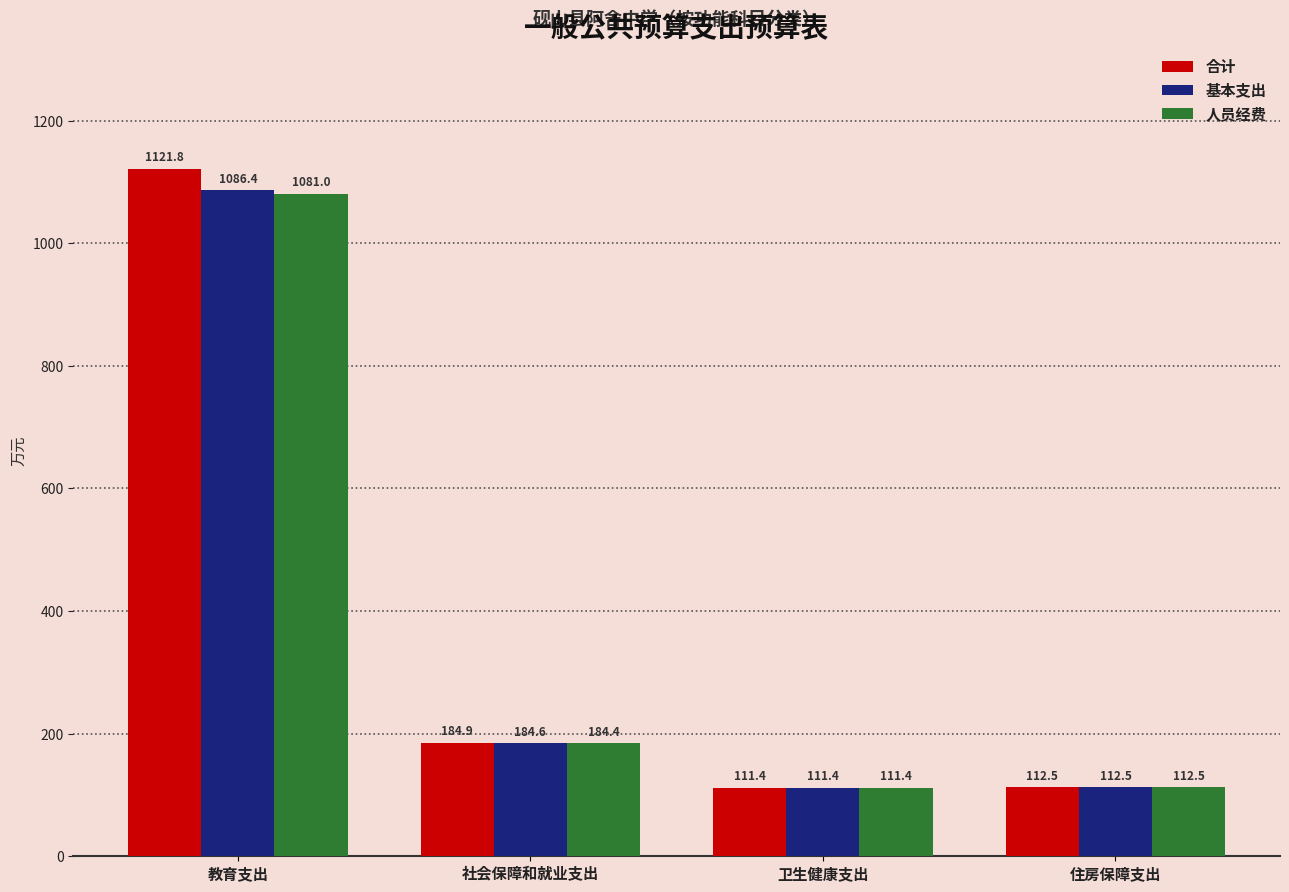

What is the difference between the second highest and second lowest values in the 基本支出 series?

72.1